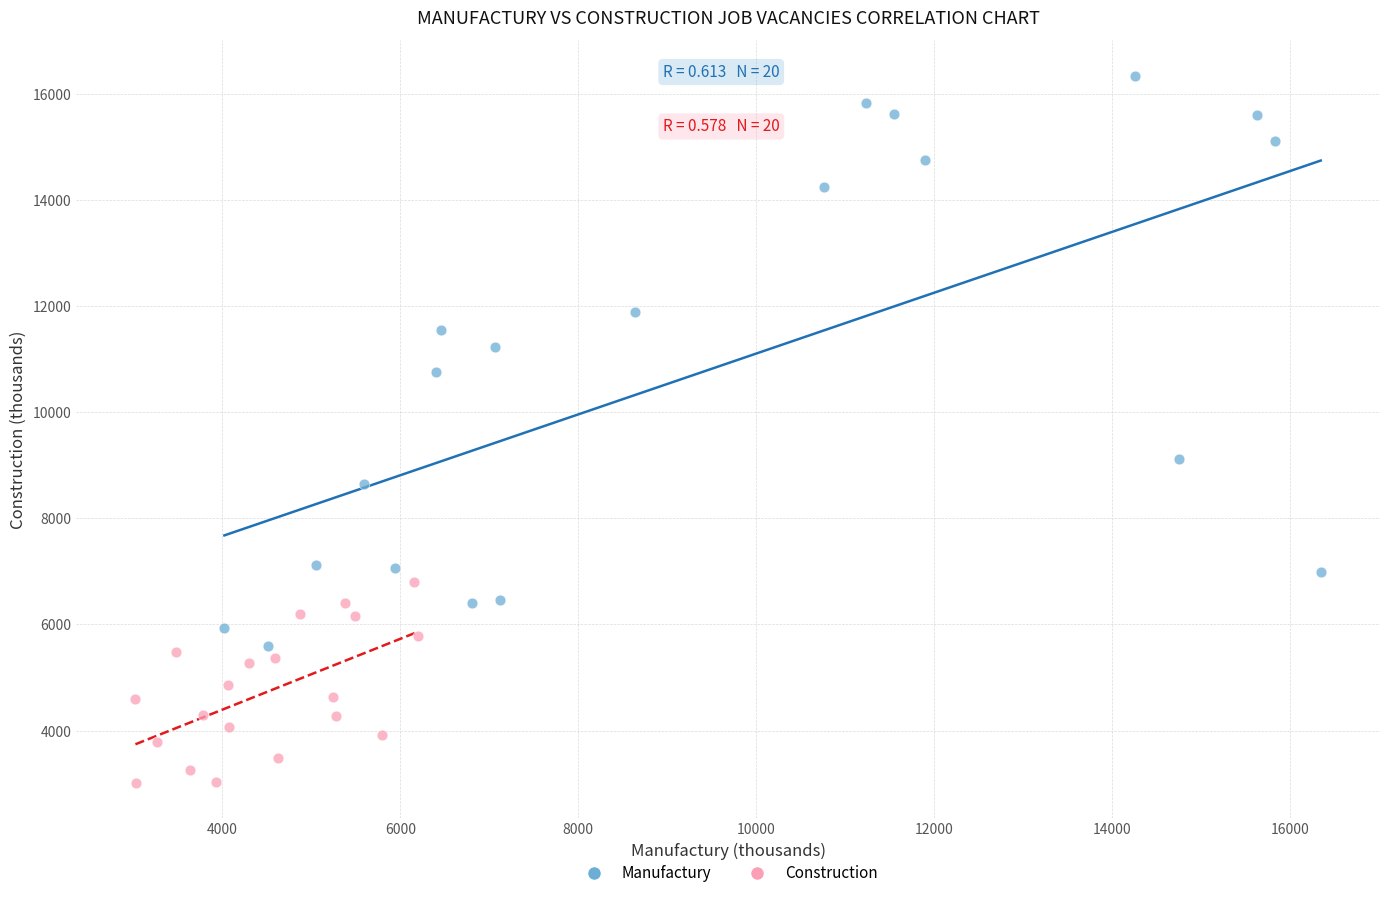

Which series has the largest Y range (max minus min)?

Manufactury